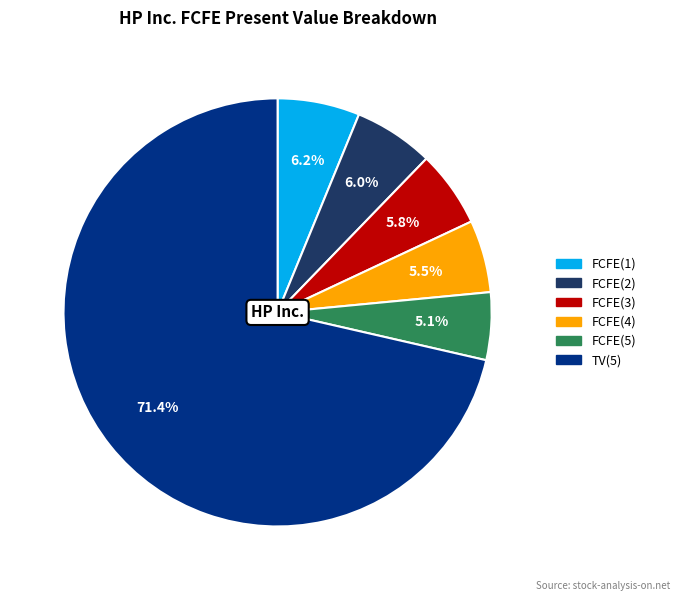

To the nearest percent, what portion does FCFE(5) represent?

5%